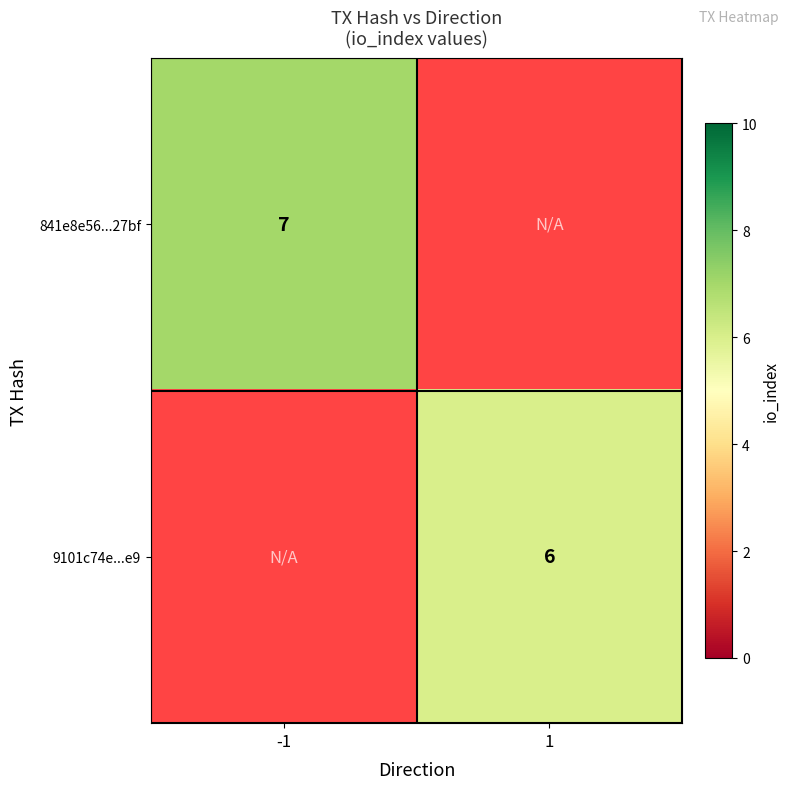

At how many categories does at least one series exceed 6?

1